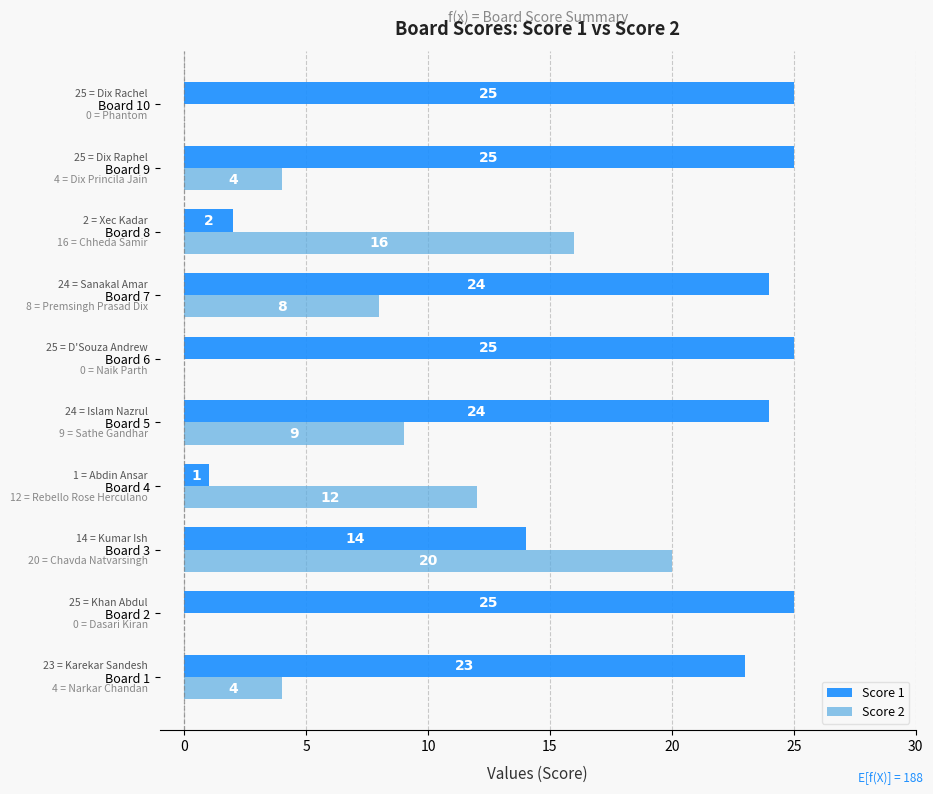

What are all the series names shown in the legend?

Score 1, Score 2